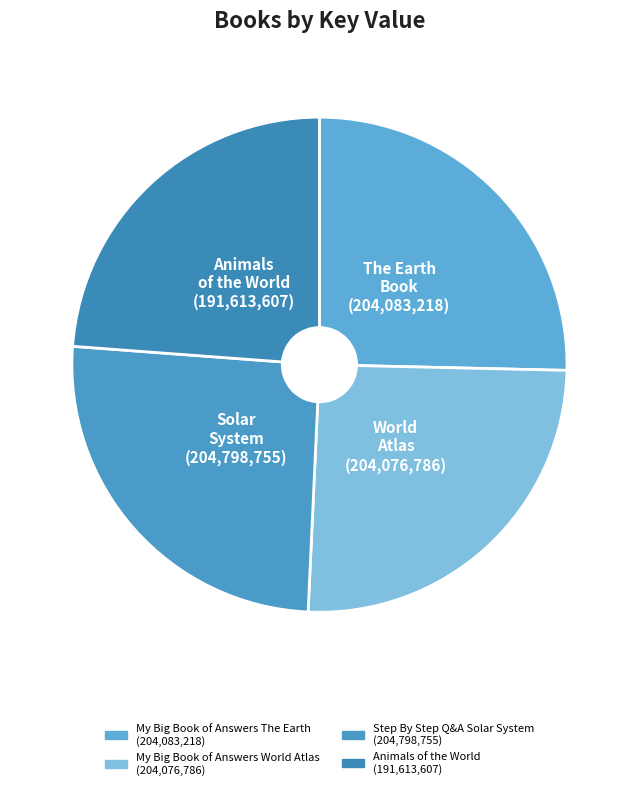

Which has a higher value, World Atlas or Animals of the World?

World Atlas